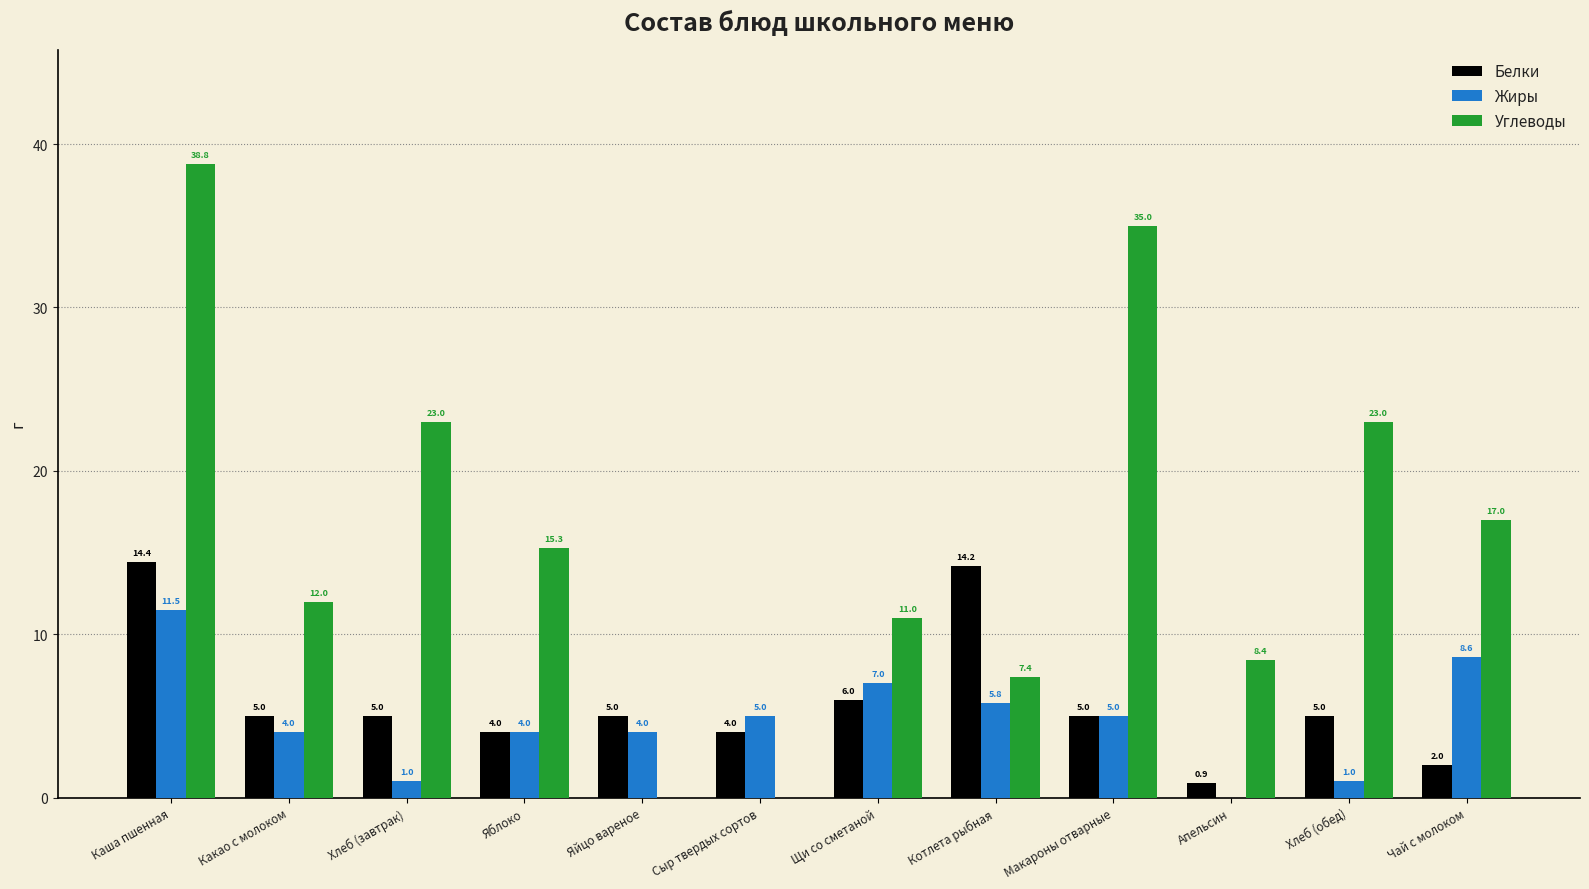

Is the value of Белки at Хлеб (обед) greater than the value of Углеводы at Каша пшенная?

No